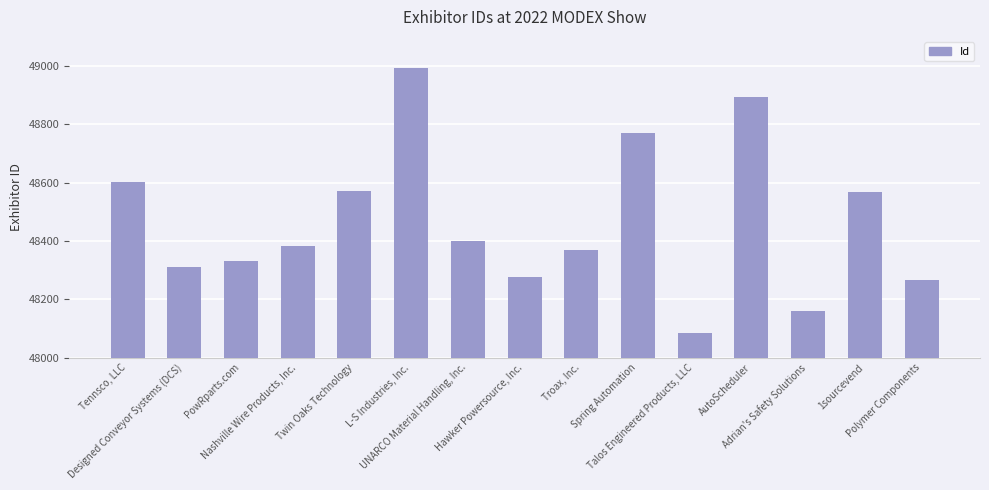

What value does the data have at Designed Conveyor Systems (DCS), to the nearest 10?

48310